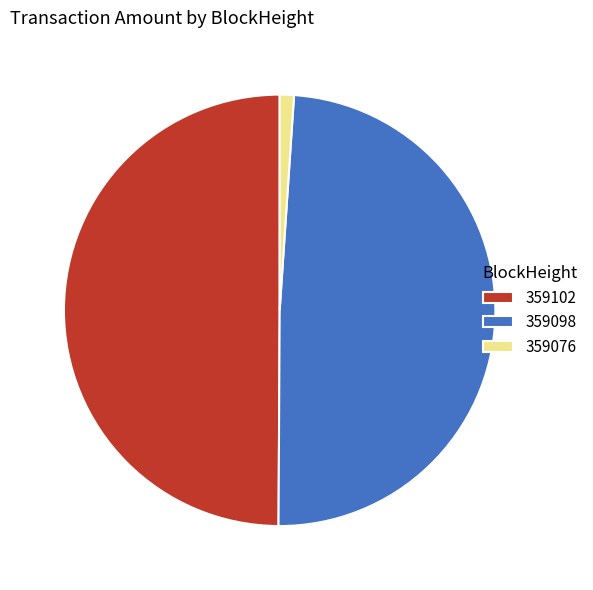

Is 359076 the majority of the pie?

No